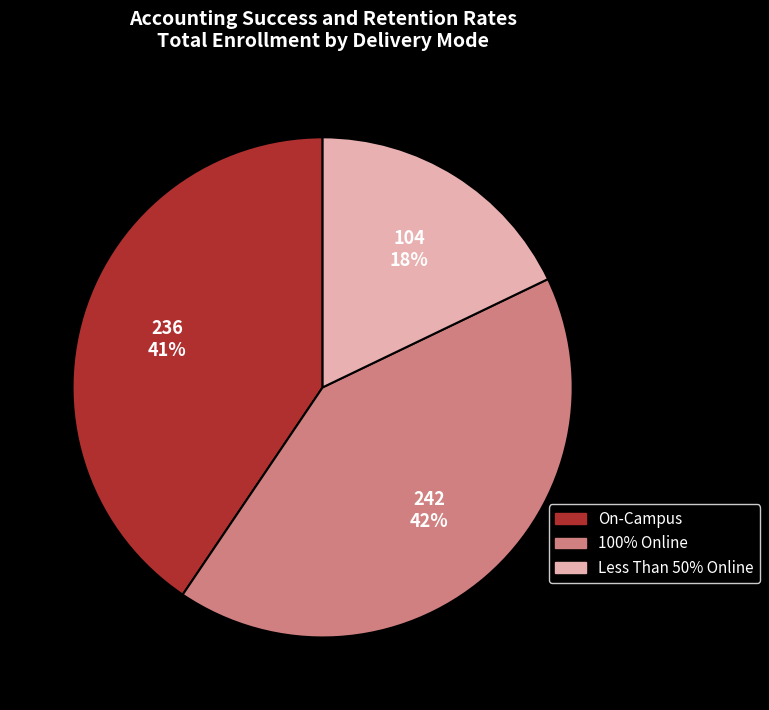

To the nearest percent, what percentage of the pie is 100% Online?

42%